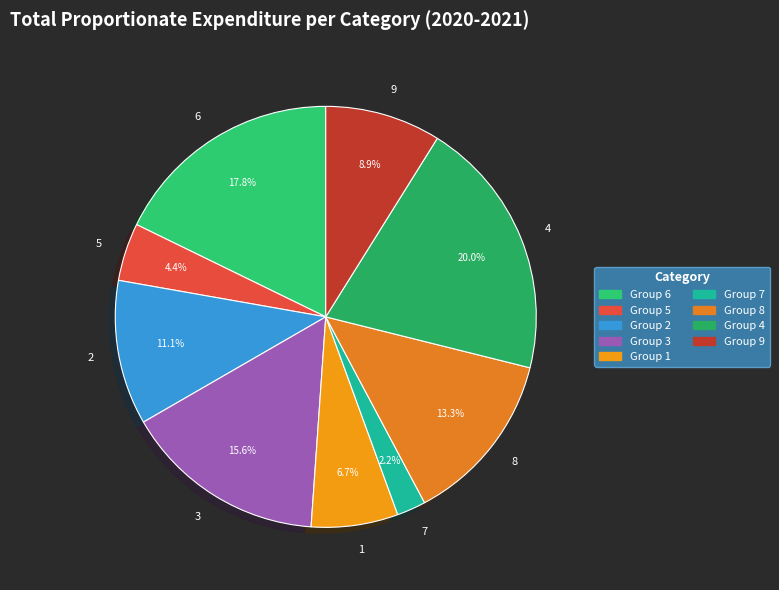

Which category has the smallest portion of the pie?

7